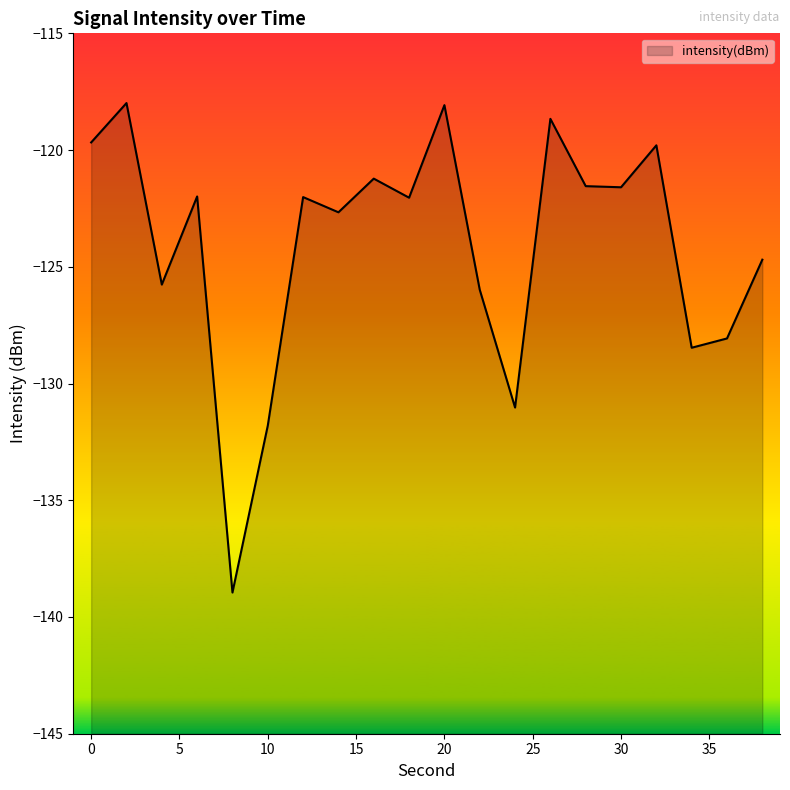

What is the value of the 20th point from the left?

-124.7